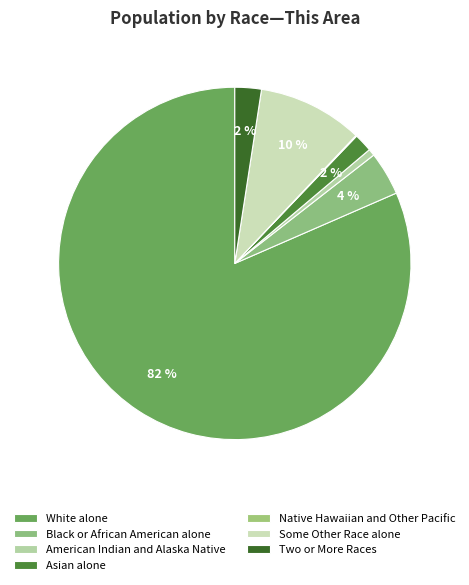

The Asian alone slice represents 2% of the pie. True or false?

True